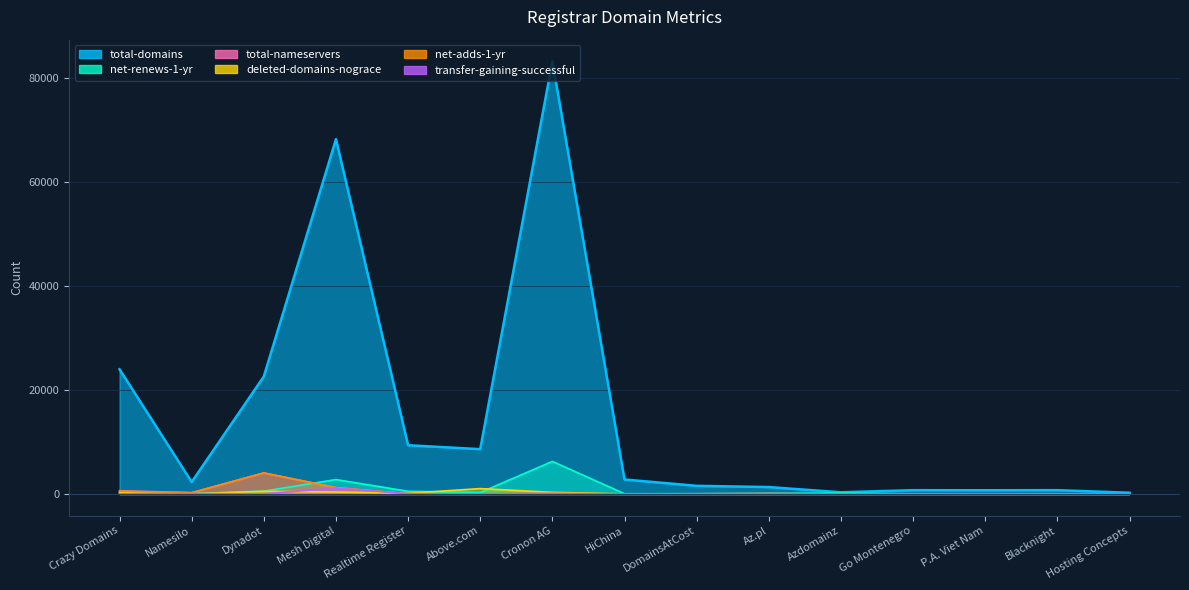

Rank the categories by net-adds-1-yr value from lowest to highest.

Azdomainz, Blacknight, Hosting Concepts, Above.com, HiChina, P.A. Viet Nam, Go Montenegro, DomainsAtCost, Realtime Register, Az.pl, Cronon AG, Namesilo, Crazy Domains, Mesh Digital, Dynadot